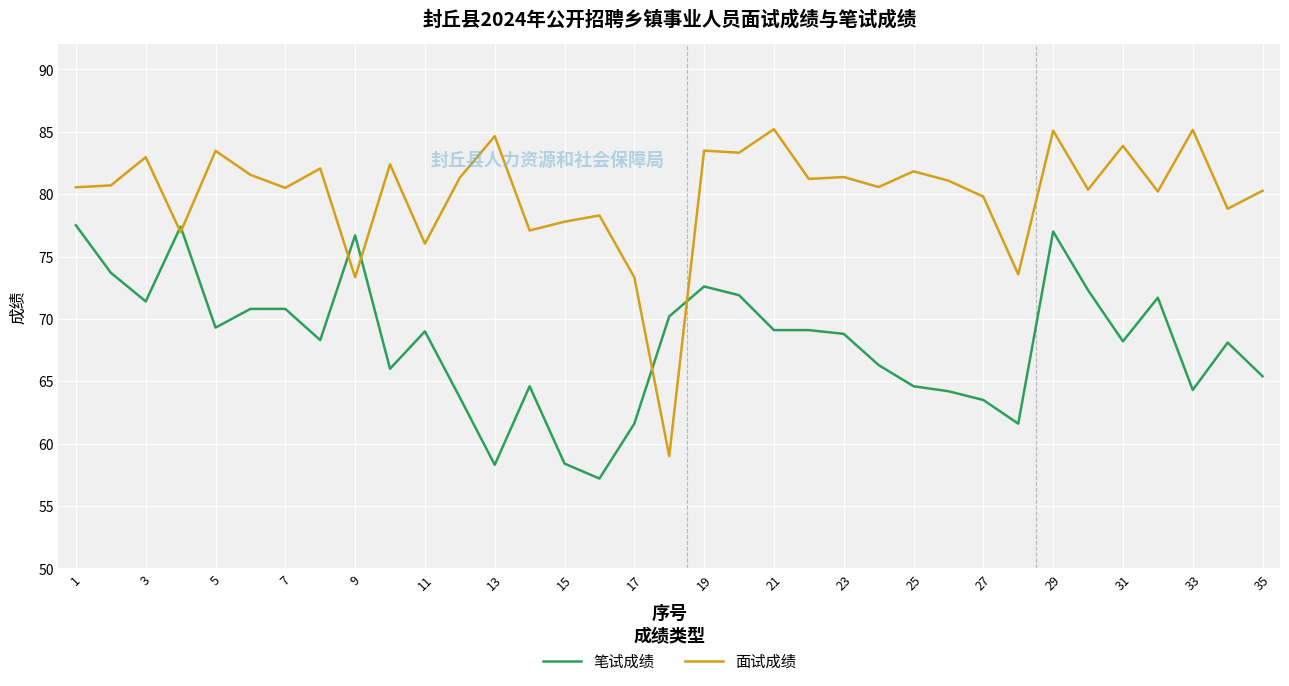

Which series has the largest range (max minus min)?

面试成绩